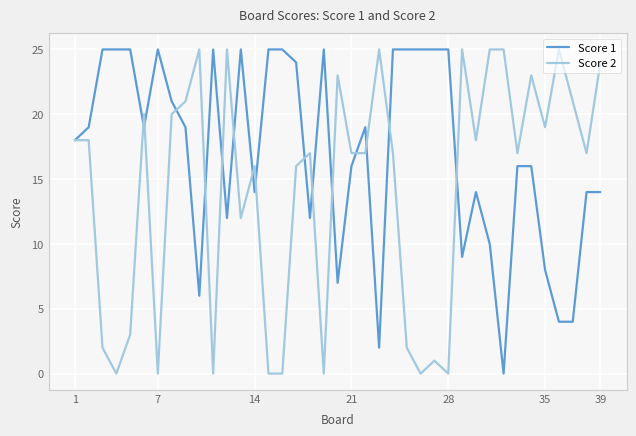

List the series in order of their overall mean, highest first.

Score 1, Score 2